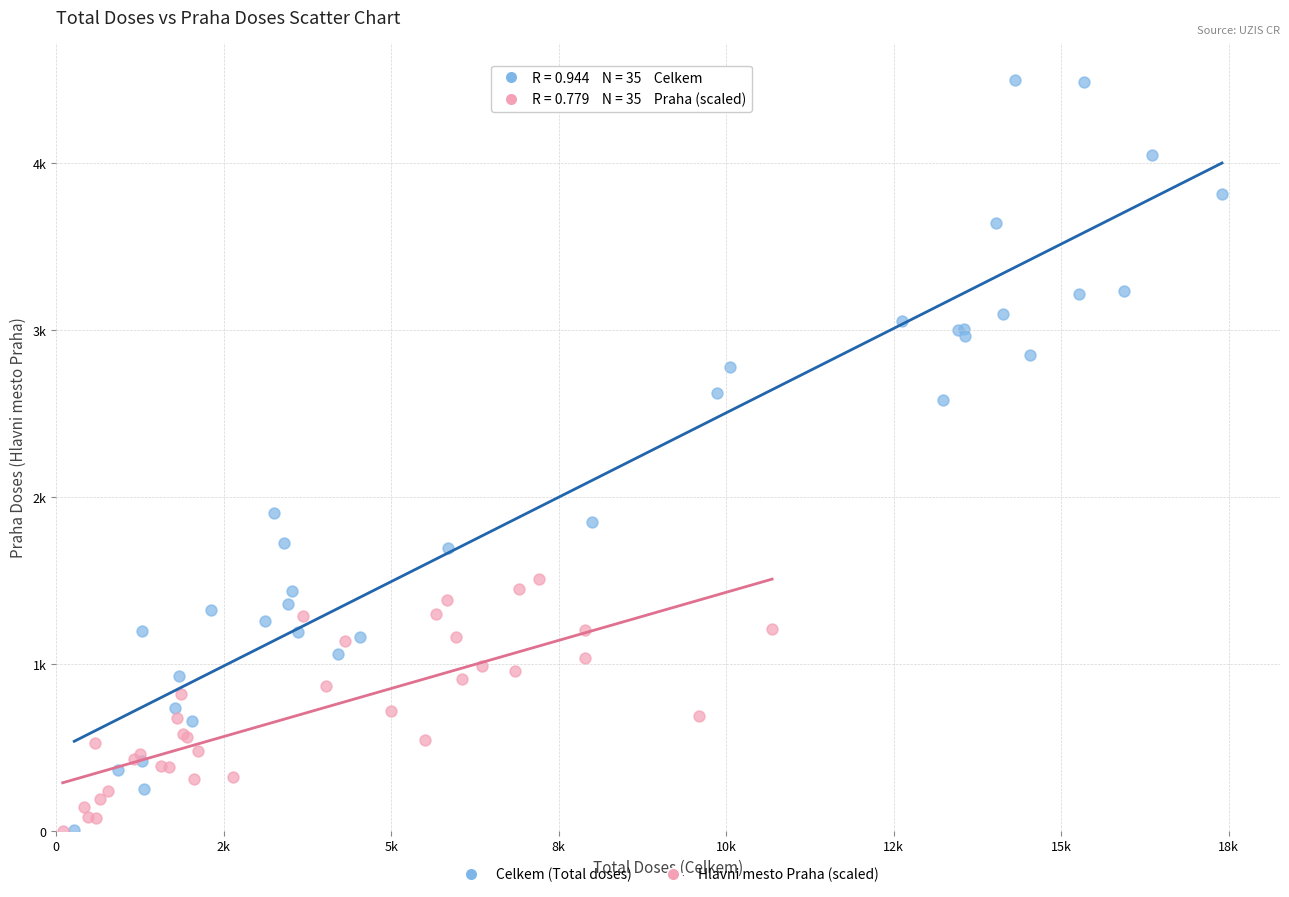

What are all the series names shown in the legend?

Celkem (Total doses), Hlavni mesto Praha (scaled)